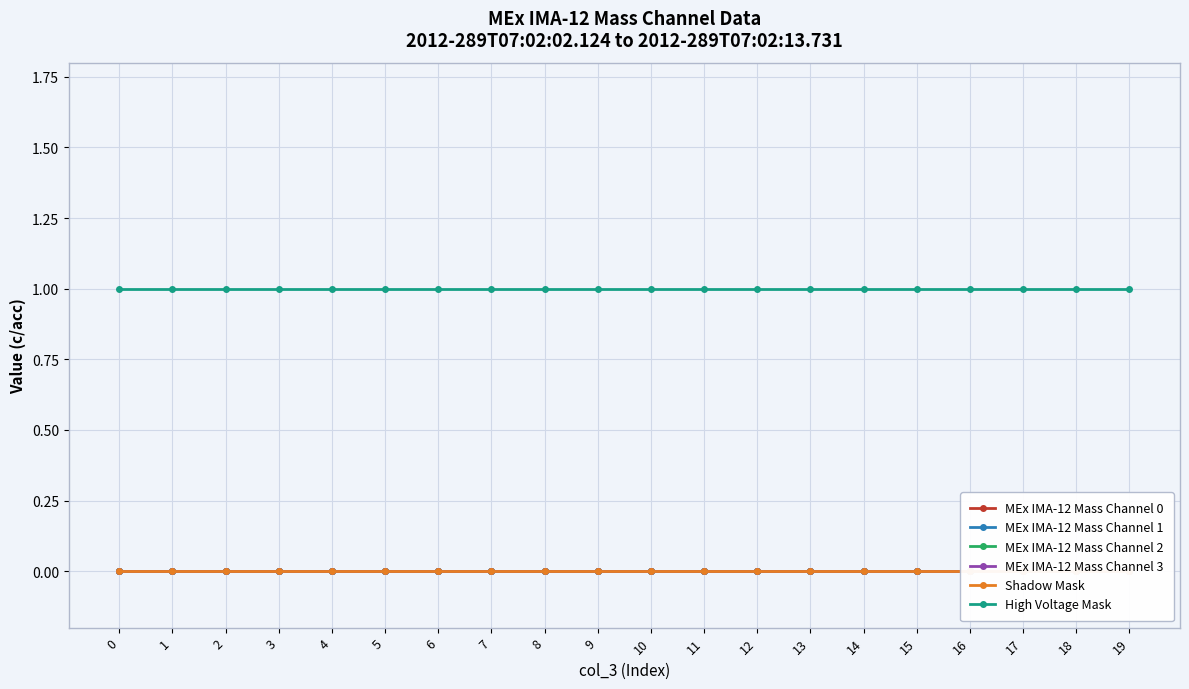

True or false: High Voltage Mask and MEx IMA-12 Mass Channel 1 intersect in this chart.

False